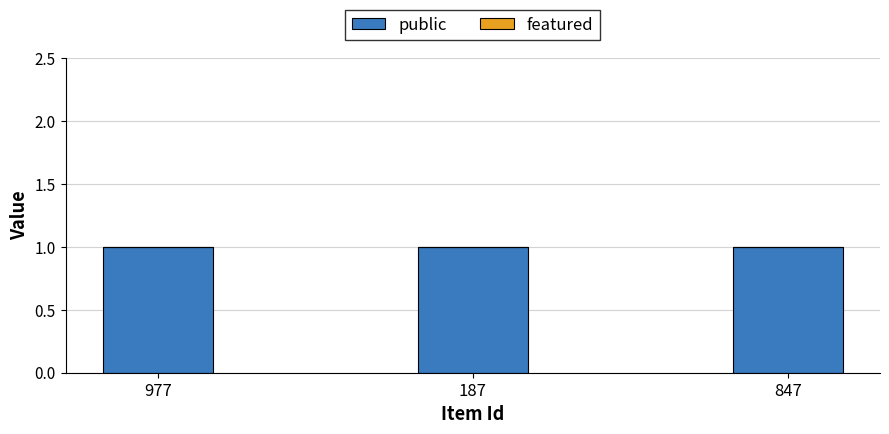

What is the lowest value of the public series?

1